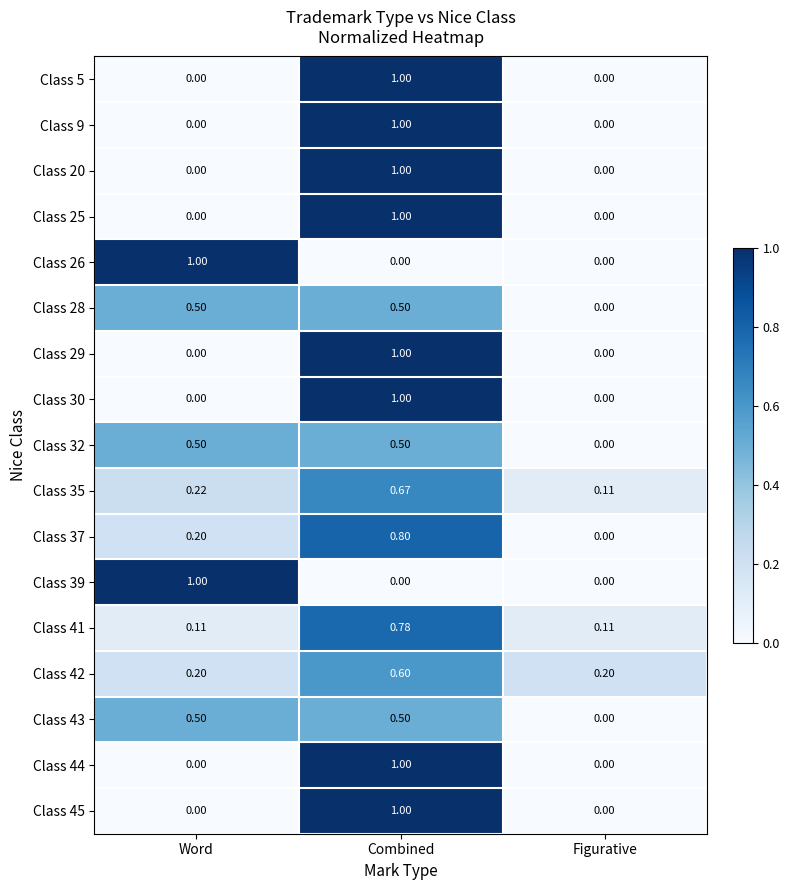

Which category has the lowest value in the Class 43 series?

Figurative